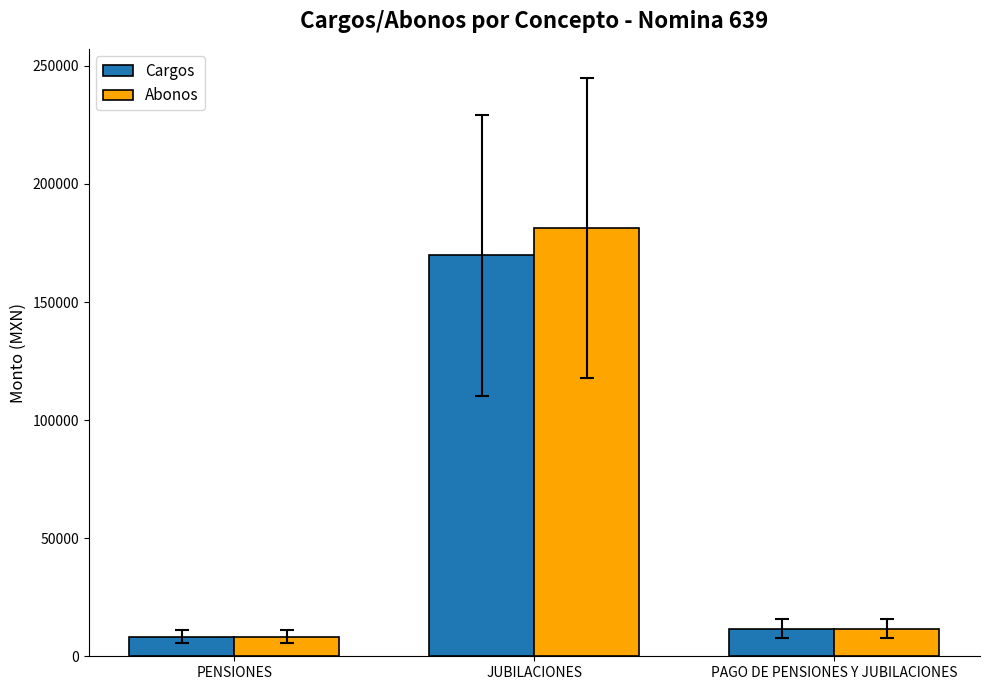

The Cargos series shows 43018.1 at JUBILACIONES. True or false?

False